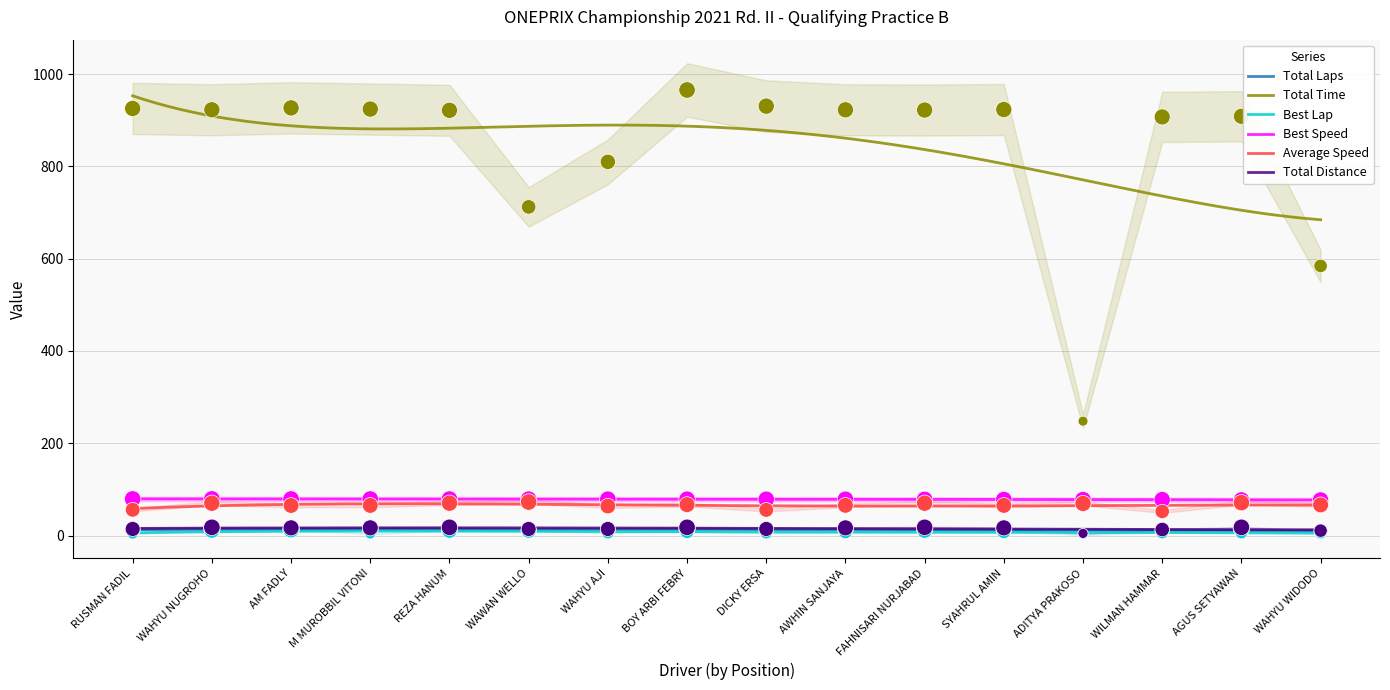

At how many categories does at least one series exceed 532?

15